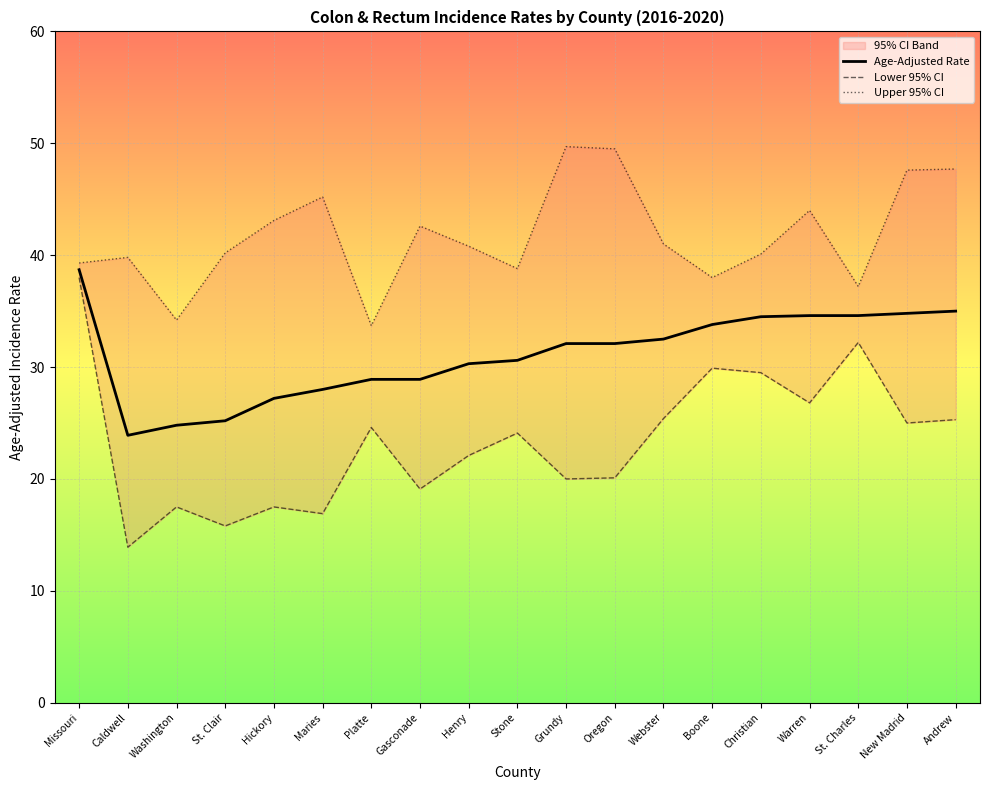

Reading left to right, what are all the values shown in this chart?

Age-Adjusted Rate: 38.7	23.9	24.8	25.2	27.2	28.0	28.9	28.9	30.3	30.6	32.1	32.1	32.5	33.8	34.5	34.6	34.6	34.8	35.0
Lower 95% CI: 38.0	13.9	17.5	15.8	17.5	16.9	24.6	19.1	22.1	24.1	20.0	20.1	25.4	29.9	29.5	26.8	32.2	25.0	25.3
Upper 95% CI: 39.3	39.8	34.2	40.2	43.1	45.2	33.7	42.6	40.8	38.8	49.7	49.5	41.0	38.0	40.1	44.0	37.2	47.6	47.7